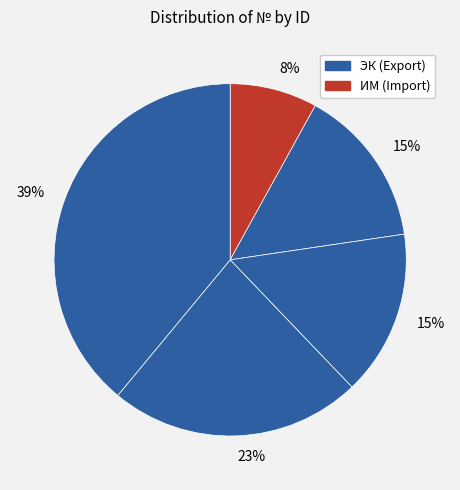

How many slices are in this pie chart?

5